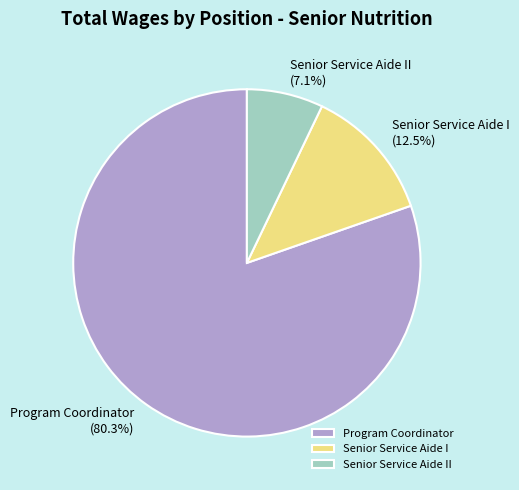

What percentage is NOT represented by Senior Service Aide II?

92.9%